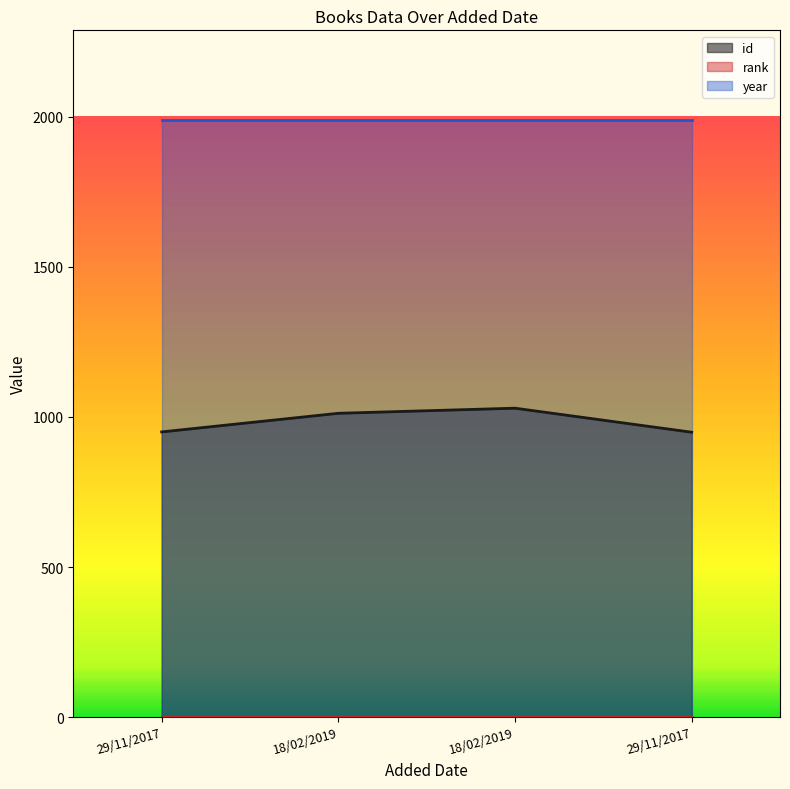

What is the highest value of the rank series?

1